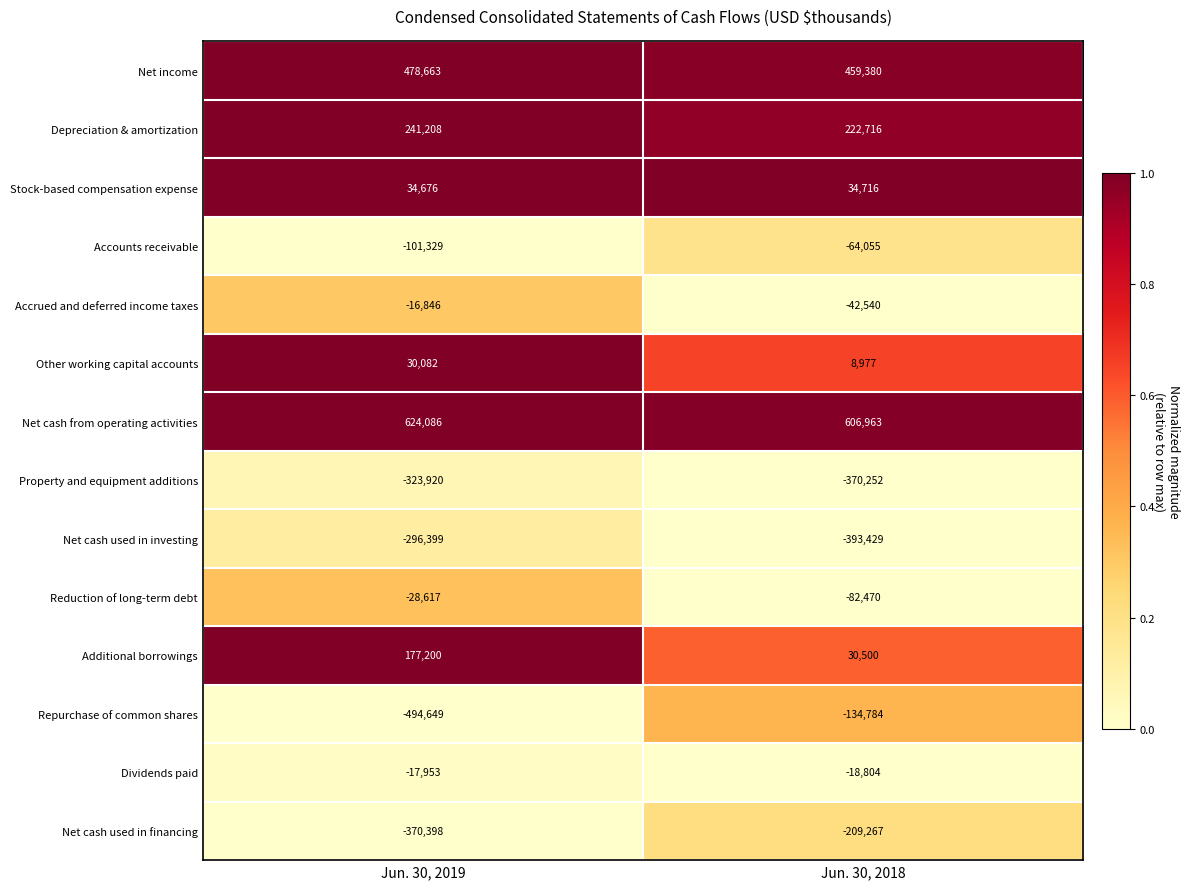

Which series changed the most between Jun. 30, 2019 and Jun. 30, 2018?

Repurchase of common shares